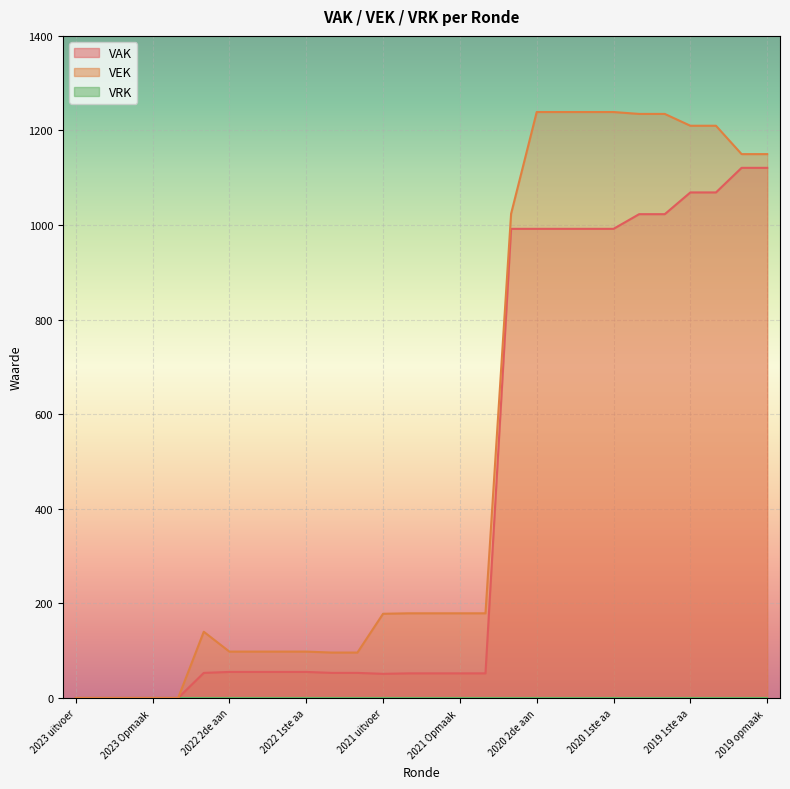

True or false: VEK has a value of -442 at 2023 1ste aanpassing ontwerp.

False